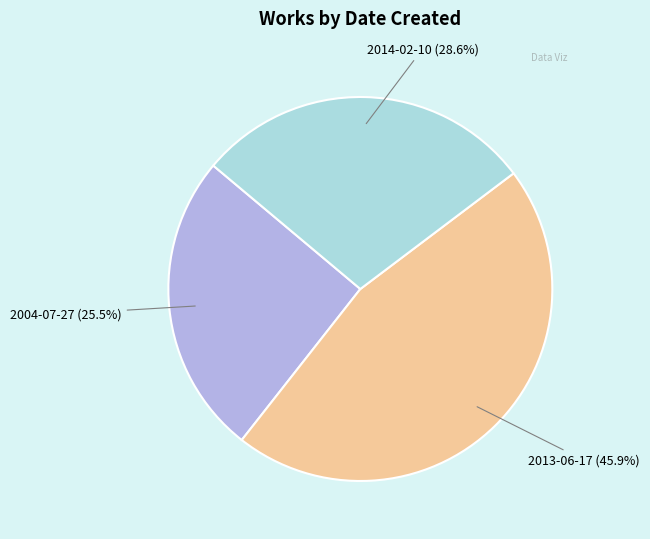

Which category has the biggest portion of the pie?

2013-06-17